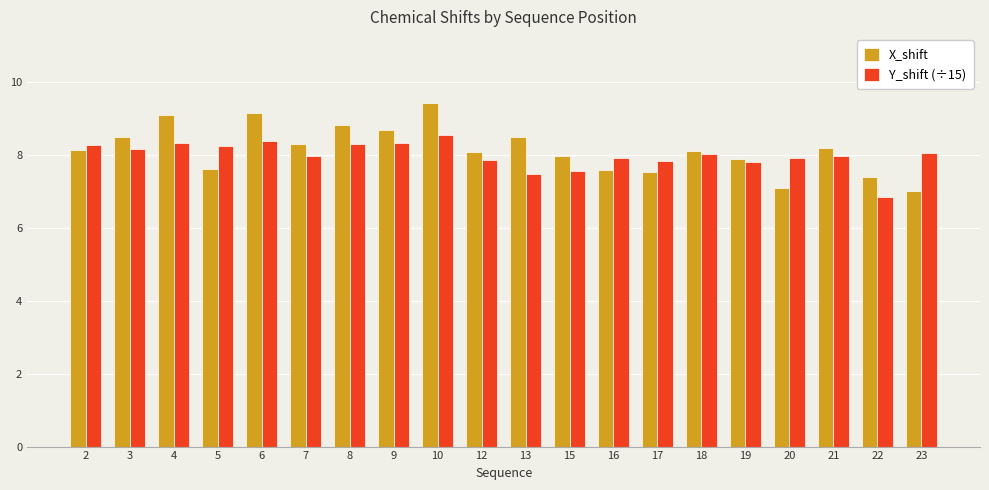

Which series has the largest total across all categories?

X_shift